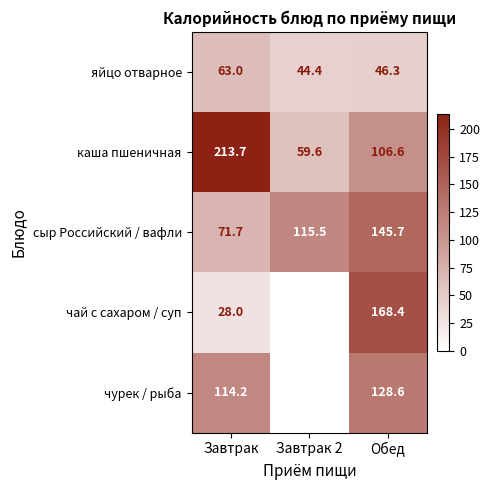

What is the sum of the яйцо отварное values at Завтрак 2 and Обед?

90.7